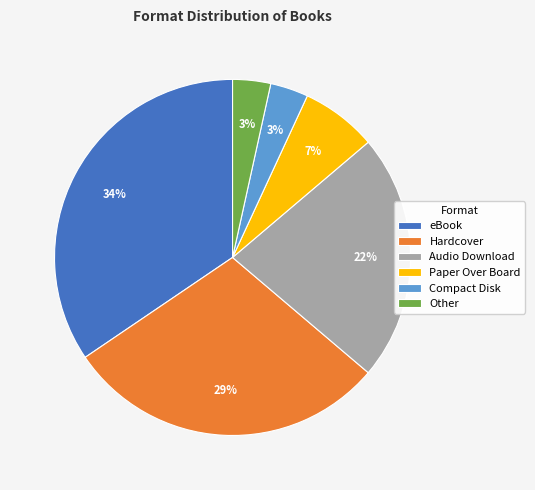

What is the largest slice in the pie chart?

eBook